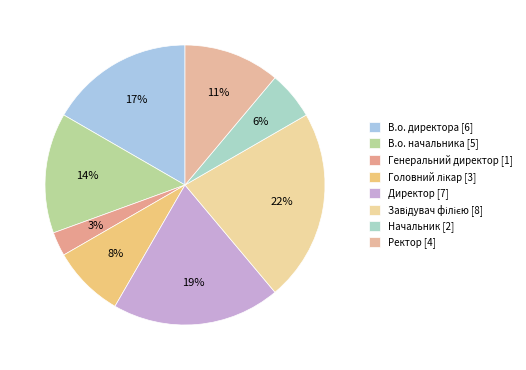

Is there a majority slice in this chart?

No